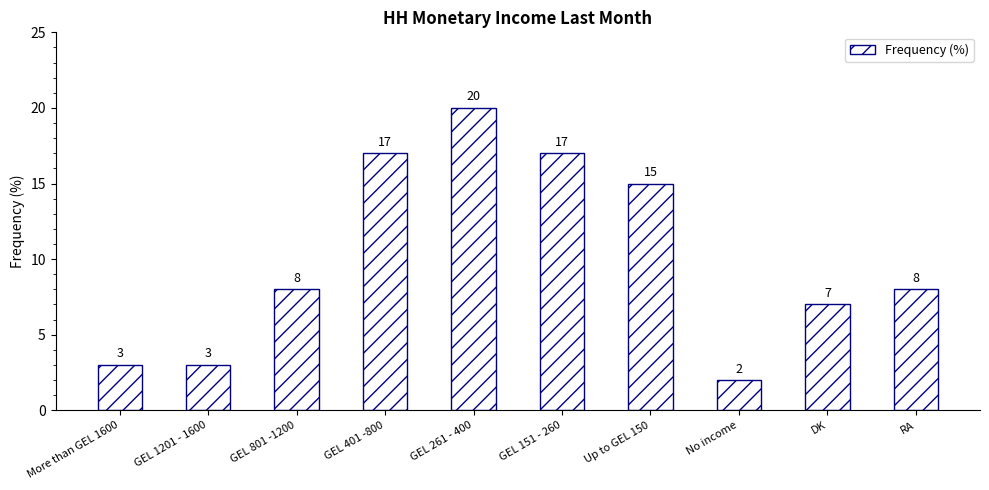

How many data points are less than 8?

4